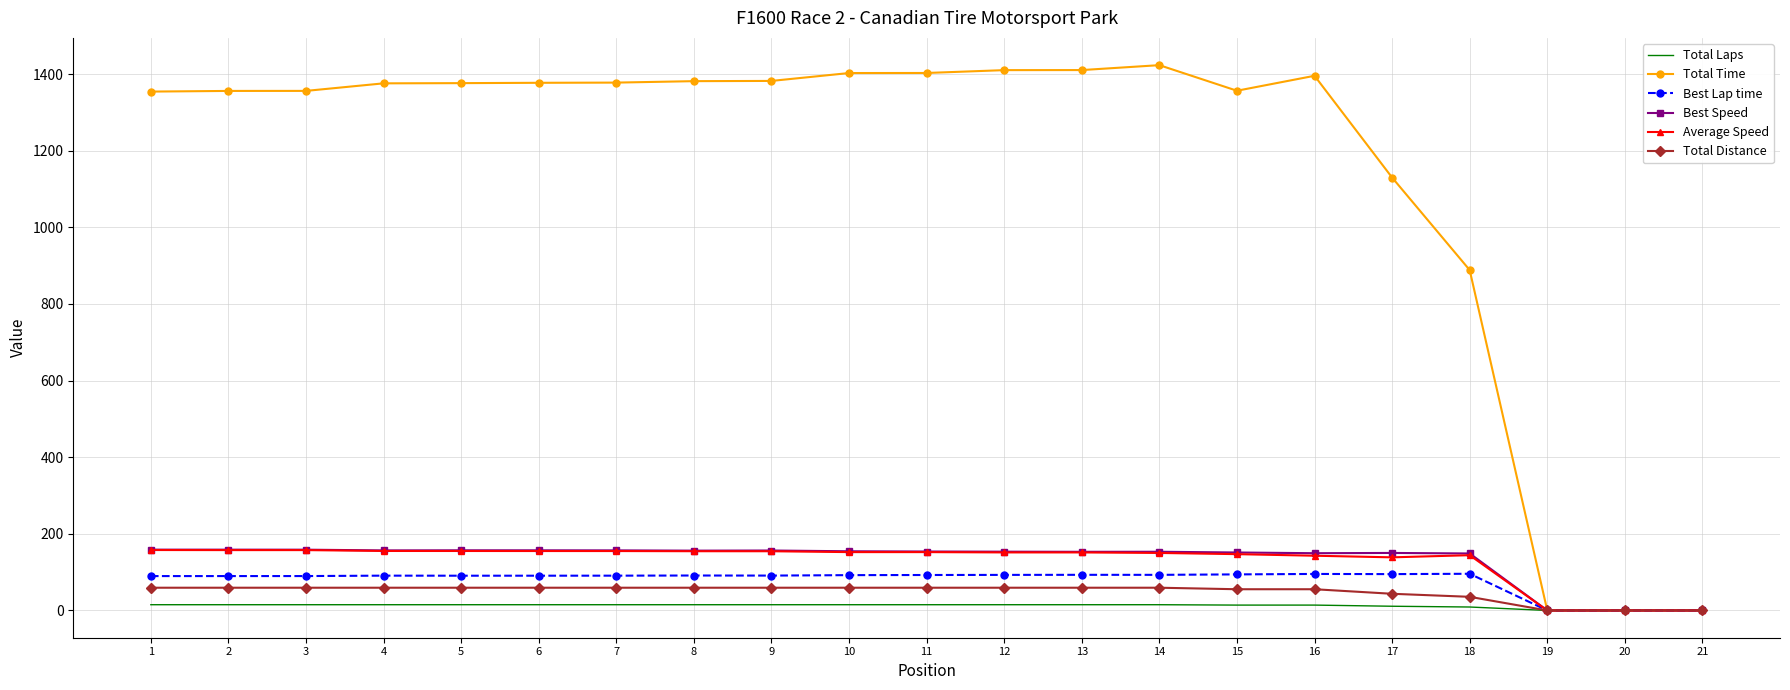

Which series has the widest spread of values?

Total Time